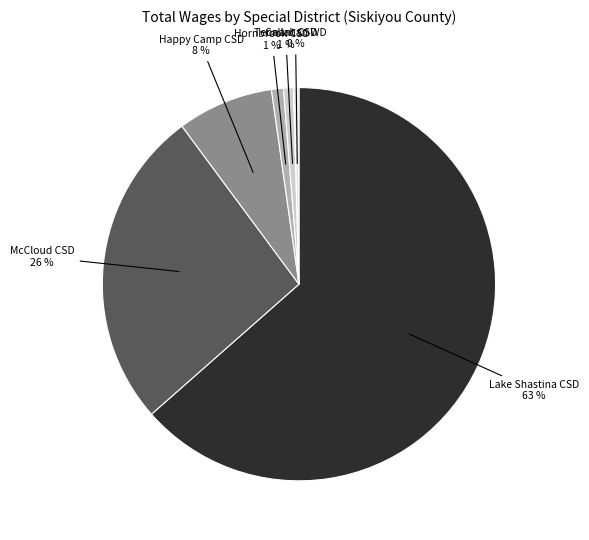

To the nearest percent, what is the average slice percentage?

17%